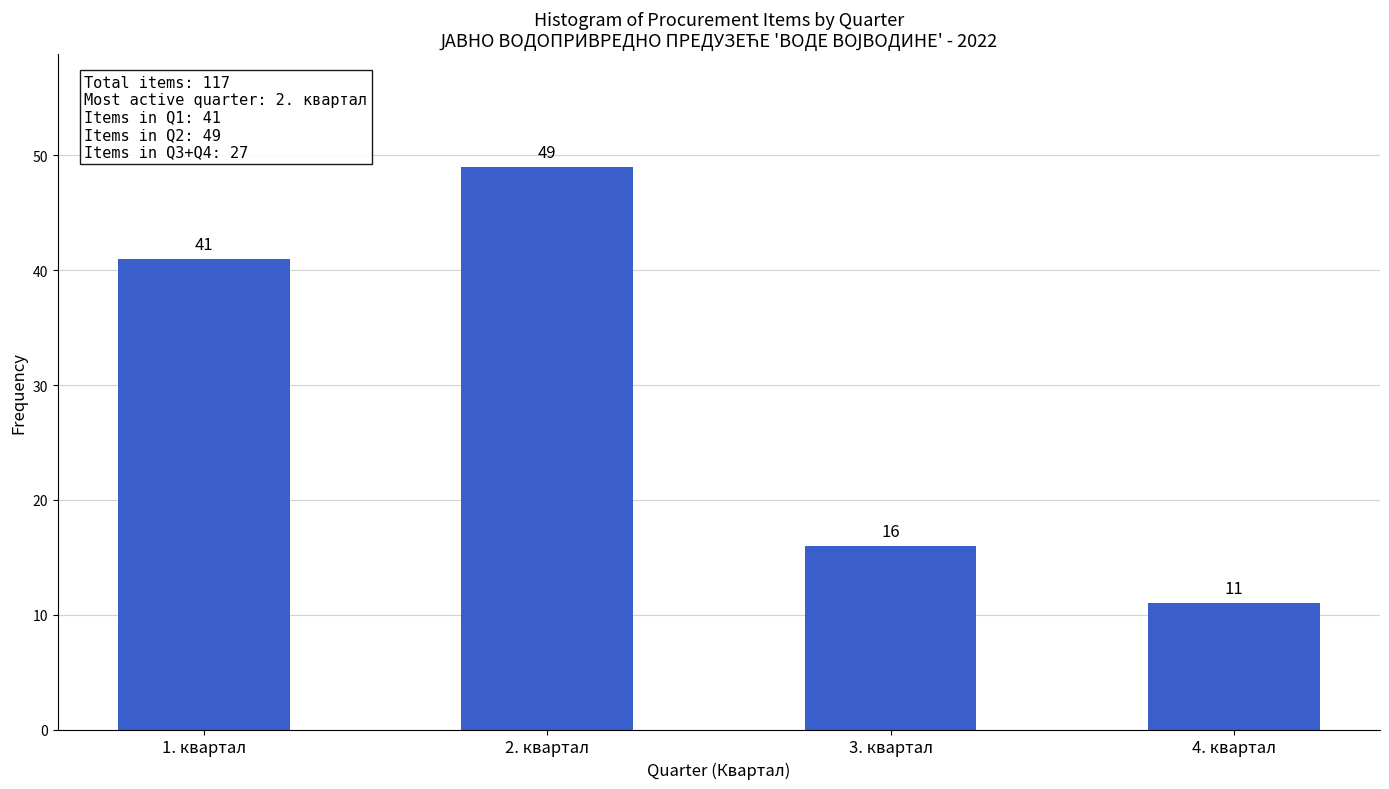

Reading left to right, extract all data points from this chart.

1. квартал=41	2. квартал=49	3. квартал=16	4. квартал=11